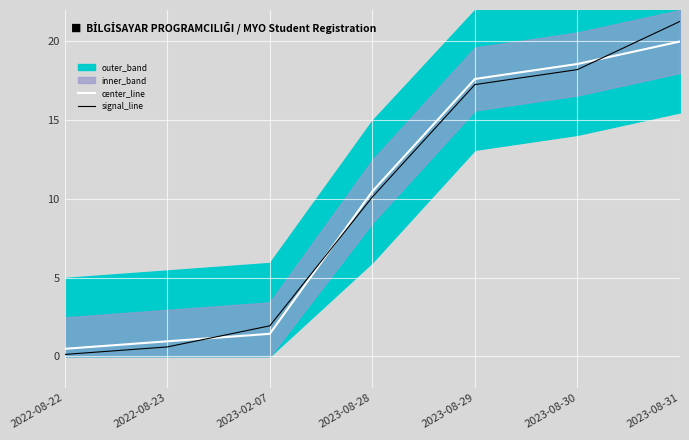

Is the value of center_line at 2023-08-31 greater than the value of signal_line at 2023-08-28?

Yes